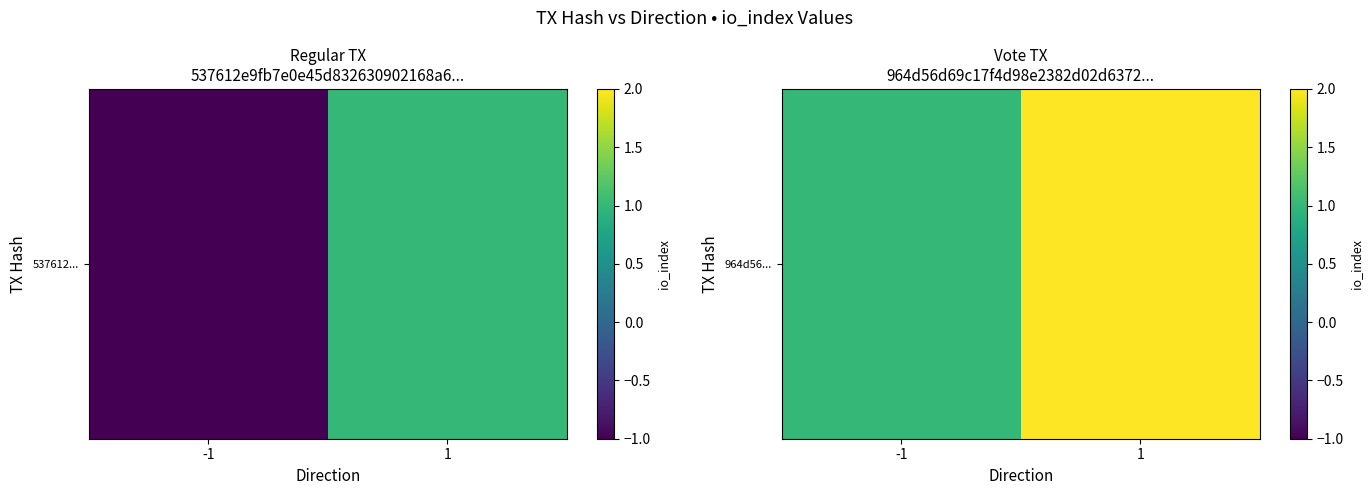

What is the difference between the maximum and minimum values?

1